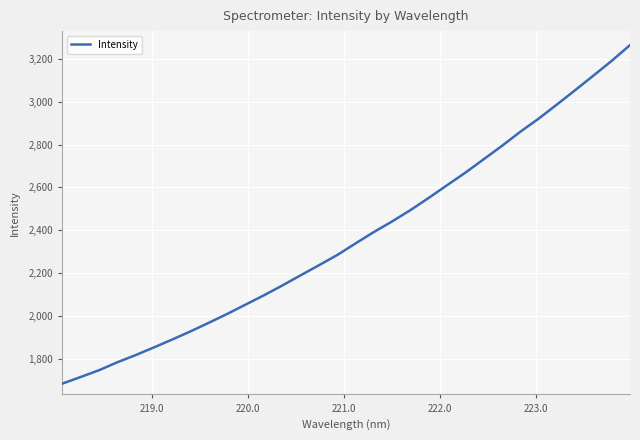

What is the difference between the maximum and second lowest values?

1550.7